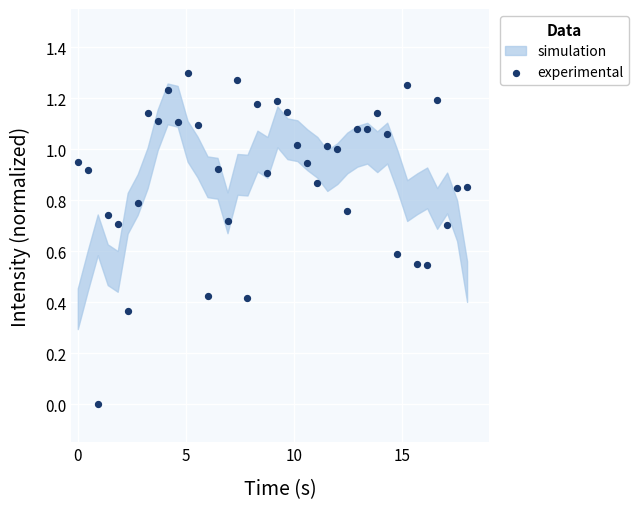

How many data points are displayed?

40